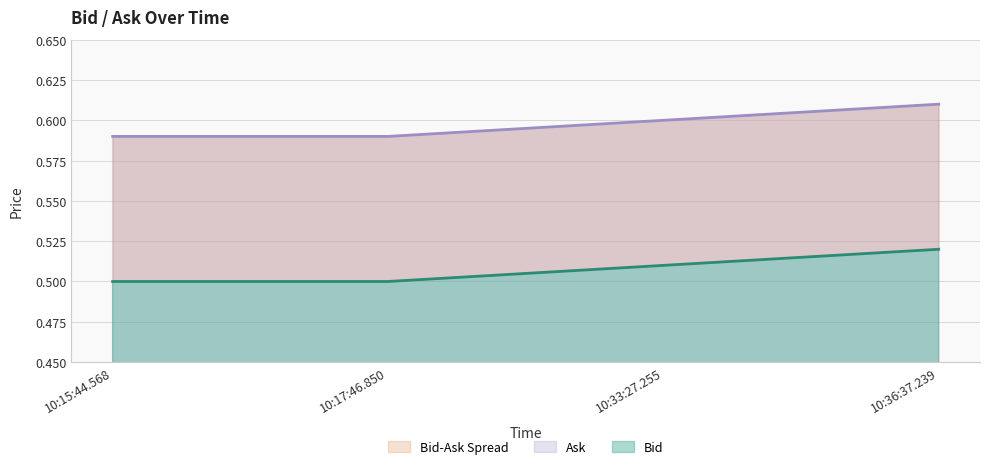

Which label corresponds to the largest value in the chart?

10:36:37.239